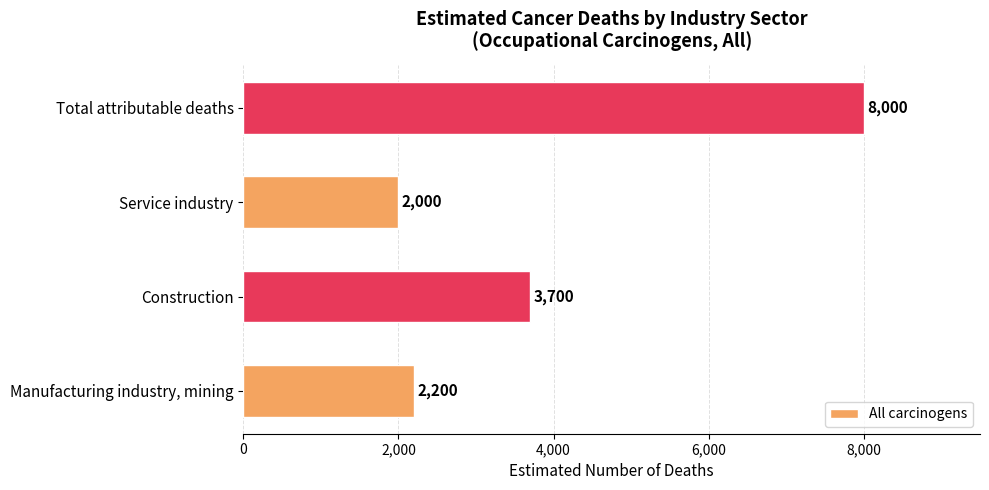

Does the chart contain stacked bars?

No